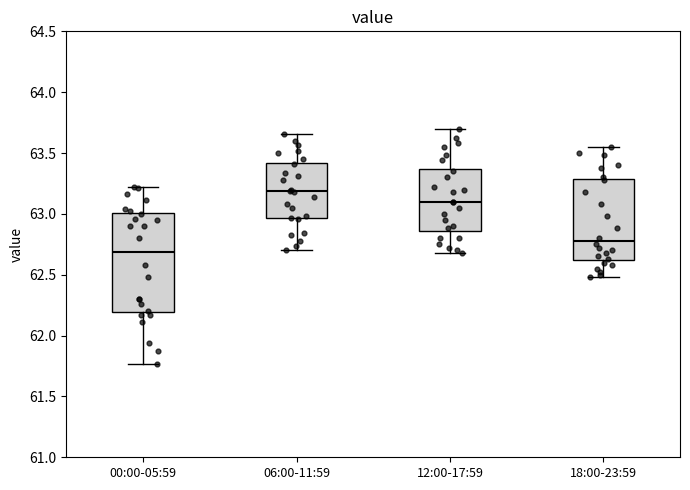

Reading left to right, read every box against the y-axis: the position of its median line, the range the box covers, and the ends of its whiskers. The values are not printed on the chart, so give them approximately, as read against the axis.

00:00-05:59: median 62.70, box 62.20 to 63.00, whiskers 61.75 to 63.20
06:00-11:59: median 63.20, box 62.95 to 63.40, whiskers 62.70 to 63.65
12:00-17:59: median 63.10, box 62.85 to 63.35, whiskers 62.70 to 63.70
18:00-23:59: median 62.80, box 62.60 to 63.30, whiskers 62.50 to 63.55